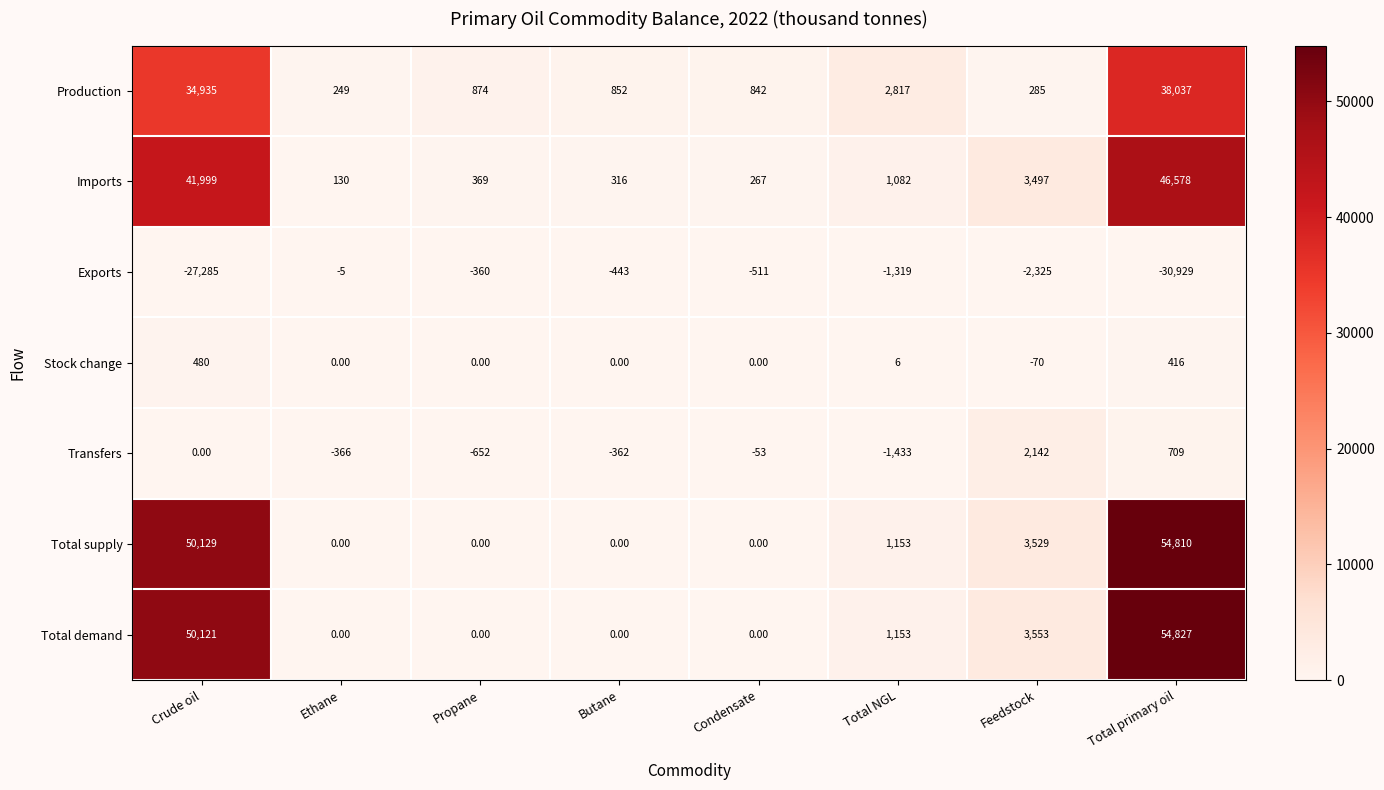

What is the difference between the maximum and second lowest values in the Imports series?

46311